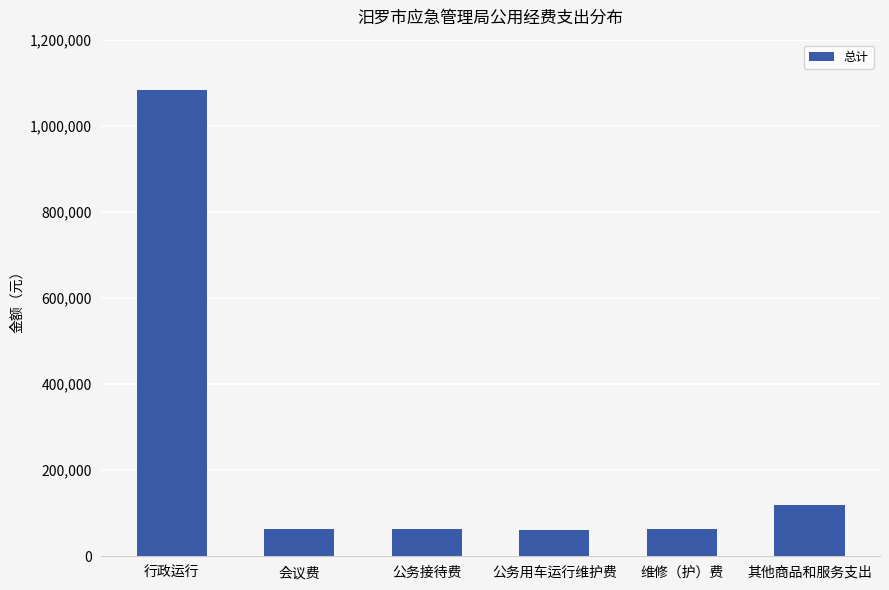

What is the sum of the values at 其他商品和服务支出 and 行政运行?

1203362